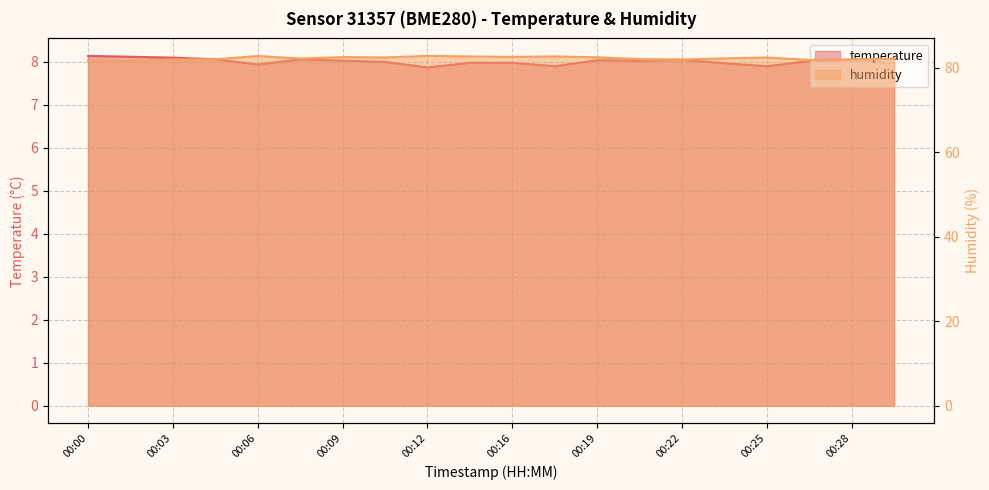

Reading right to left, what are all the values shown in this chart?

temperature: 00:29=8.0	00:28=8.0	00:26=8.0	00:25=7.9	00:23=8.0	00:22=8.1	00:20=8.0	00:19=8.0	00:17=7.9	00:16=8.0	00:14=8.0	00:12=7.9	00:11=8.0	00:09=8.0	00:08=8.1	00:06=7.9	00:05=8.1	00:03=8.1	00:02=8.1	00:00=8.1
humidity: 00:29=82.1	00:28=82.0	00:26=81.9	00:25=82.4	00:23=82.2	00:22=82.0	00:20=82.0	00:19=82.5	00:17=82.7	00:16=82.6	00:14=82.7	00:12=82.8	00:11=82.5	00:09=82.5	00:08=82.2	00:06=82.8	00:05=82.0	00:03=82.0	00:02=81.7	00:00=81.7